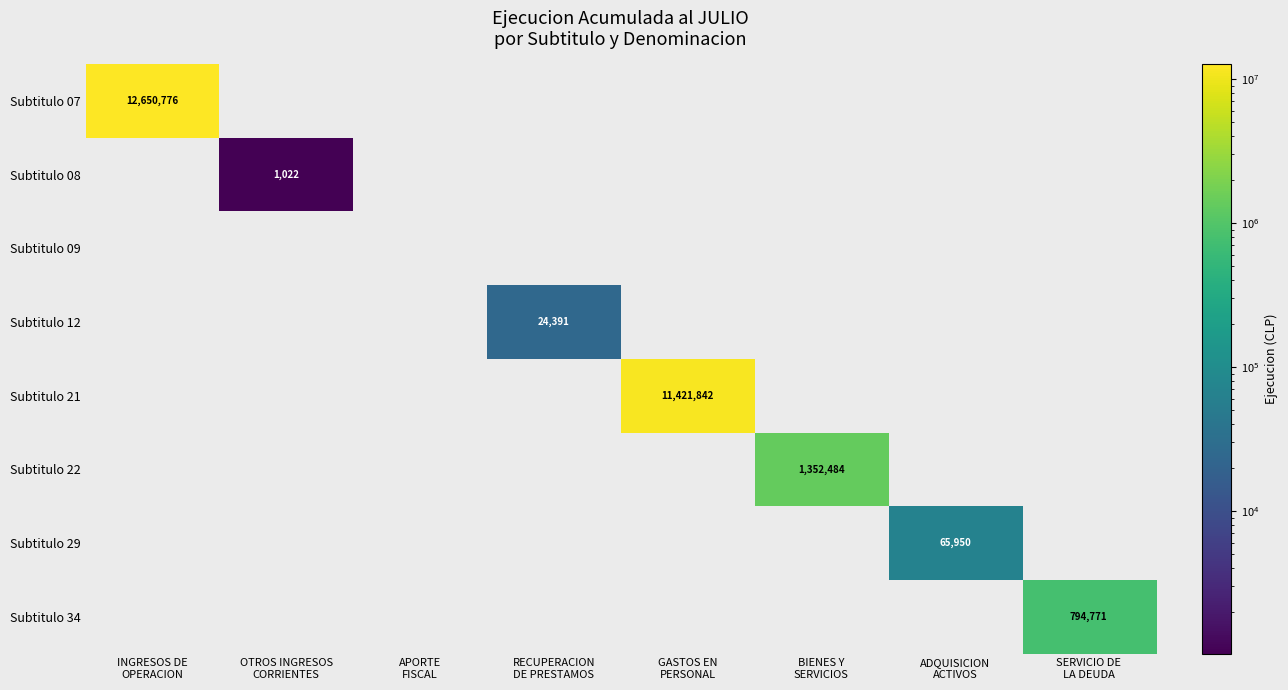

Which series has the widest spread of values?

Subtitulo 07